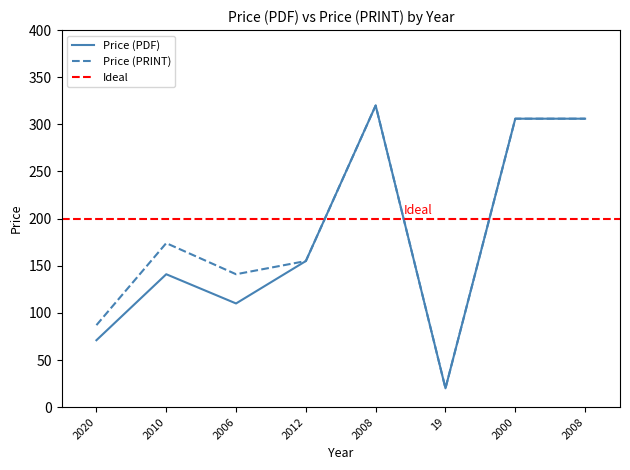

Rank the series at 2006 from lowest to highest value.

Price (PDF), Price (PRINT)